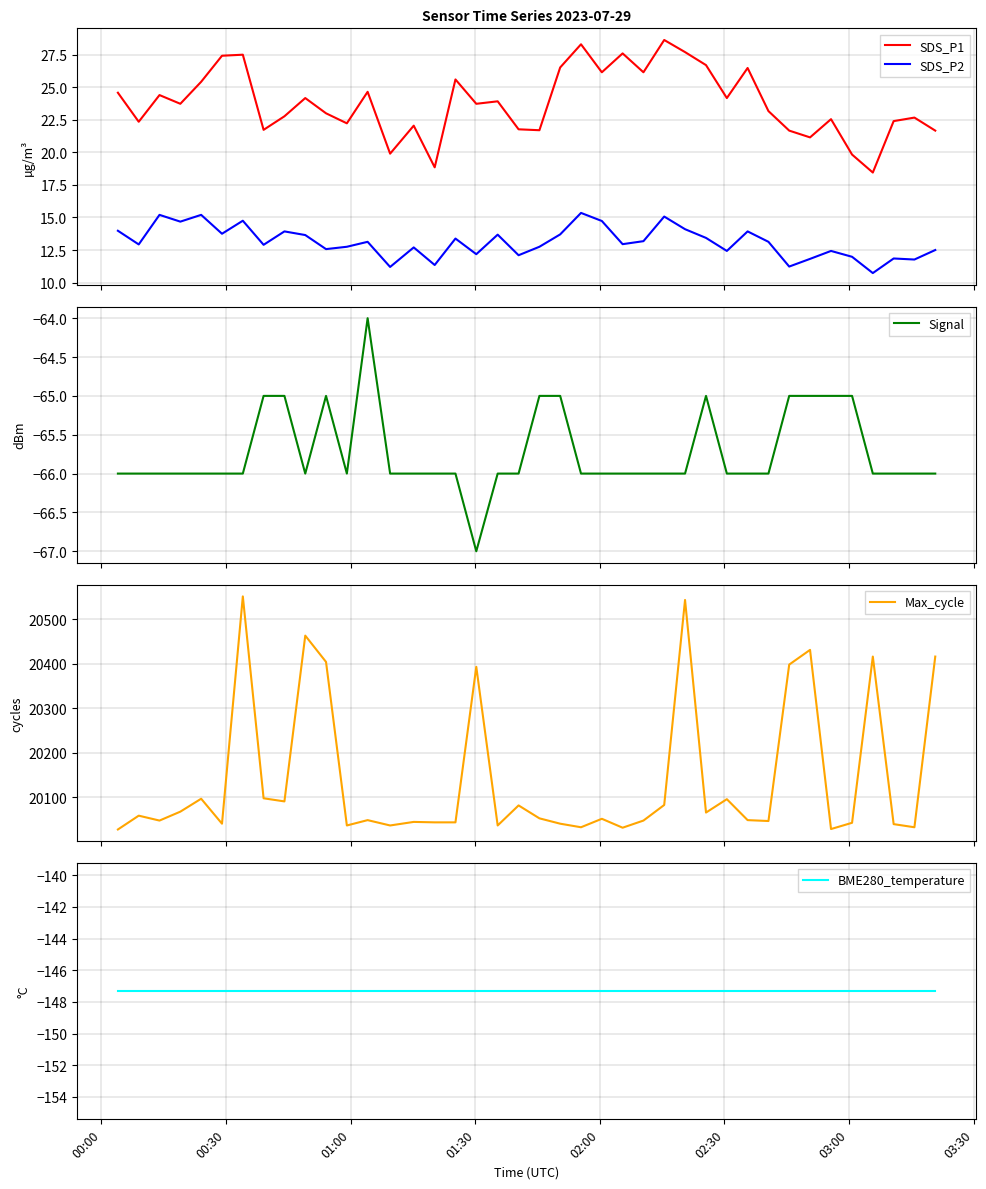

What is the minimum value for SDS_P2?

10.7